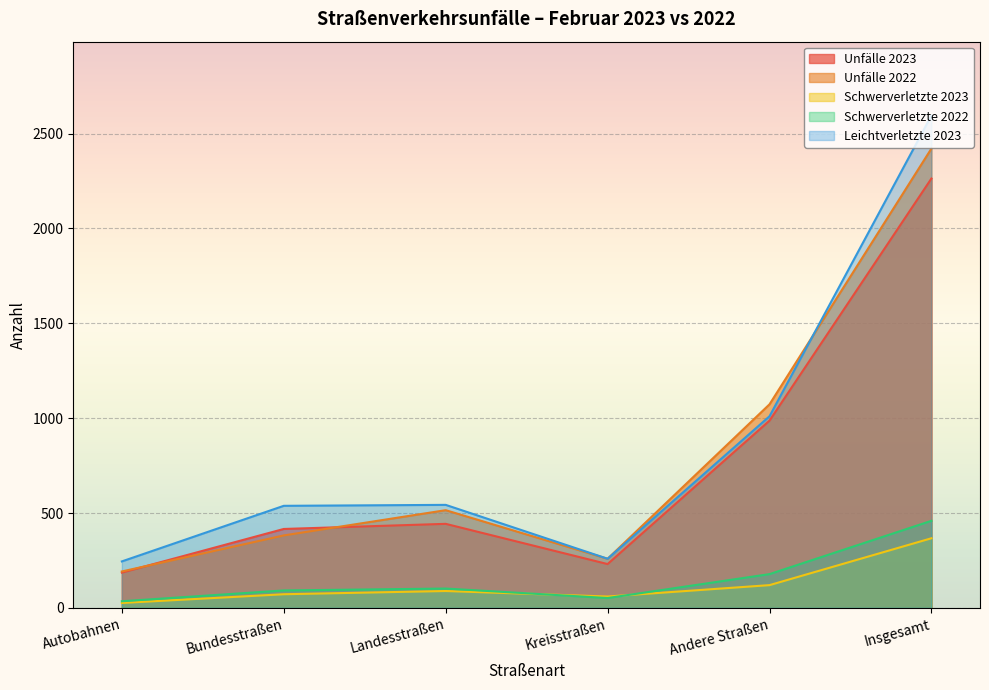

Which series has the largest total across all categories?

Leichtverletzte 2023